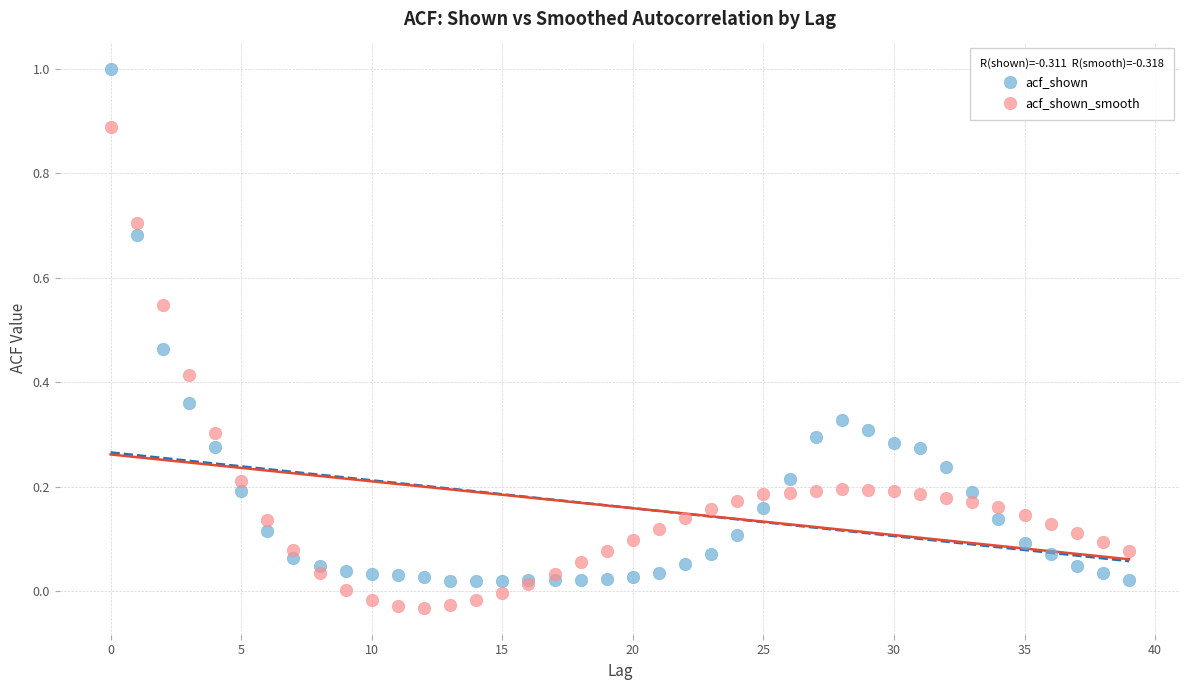

Which series reaches the maximum Y coordinate?

acf_shown